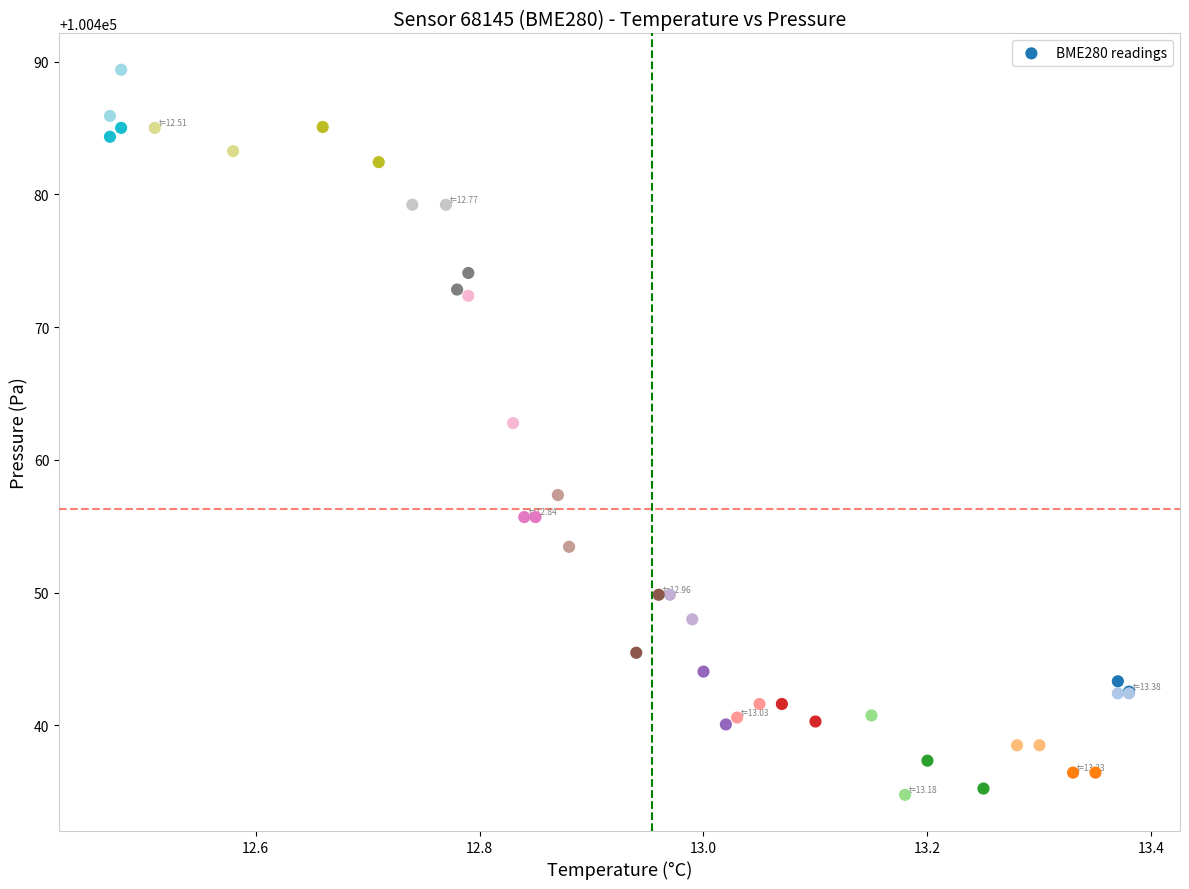

What Y value in the scatter plot is closest to 100462?

100462.8